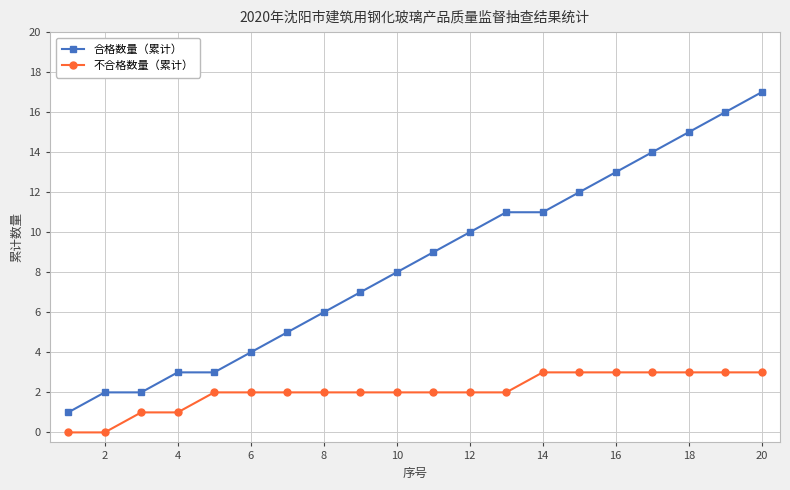

Which series has the largest range (max minus min)?

合格数量（累计）